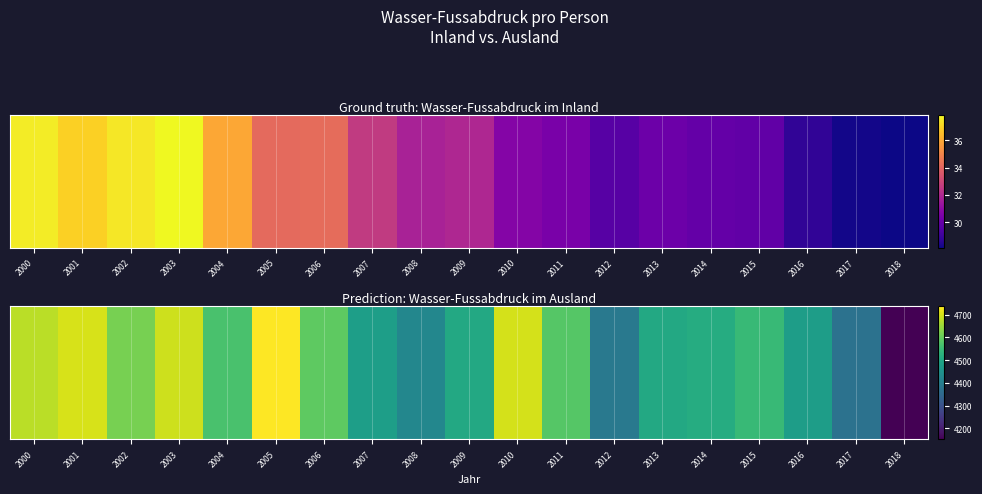

Rank the categories by value from lowest to highest.

2018, 2017, 2012, 2008, 2016, 2007, 2009, 2013, 2014, 2015, 2004, 2011, 2006, 2002, 2000, 2003, 2010, 2001, 2005